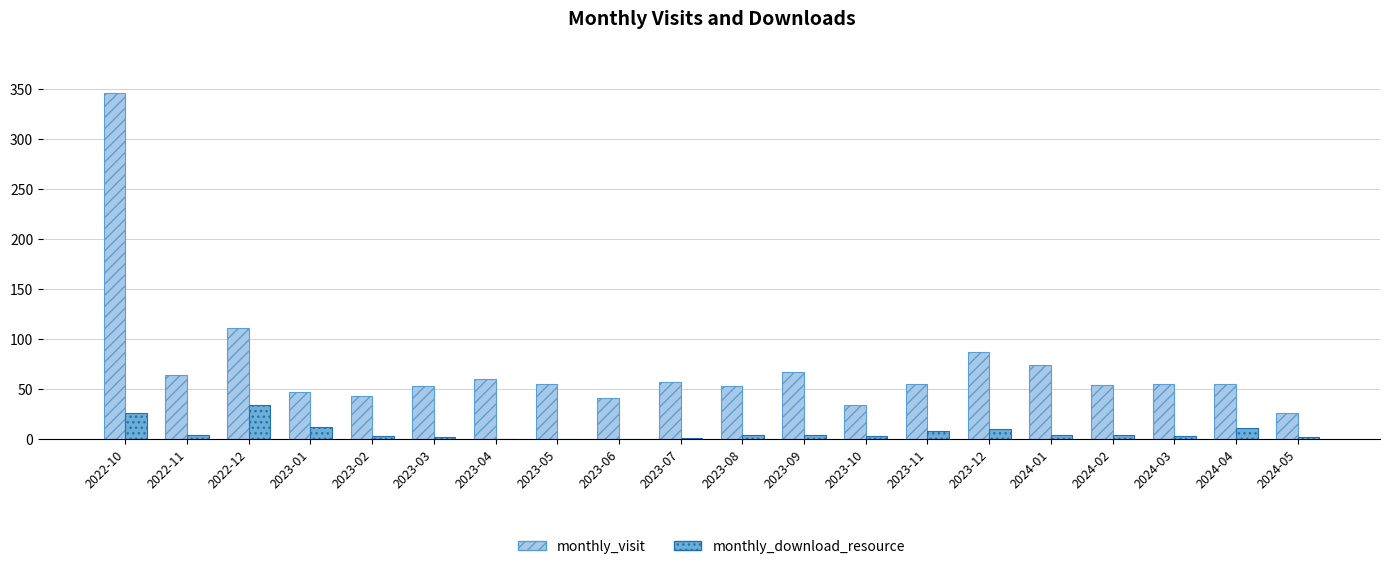

At which category is the sum across all series the highest?

2022-10